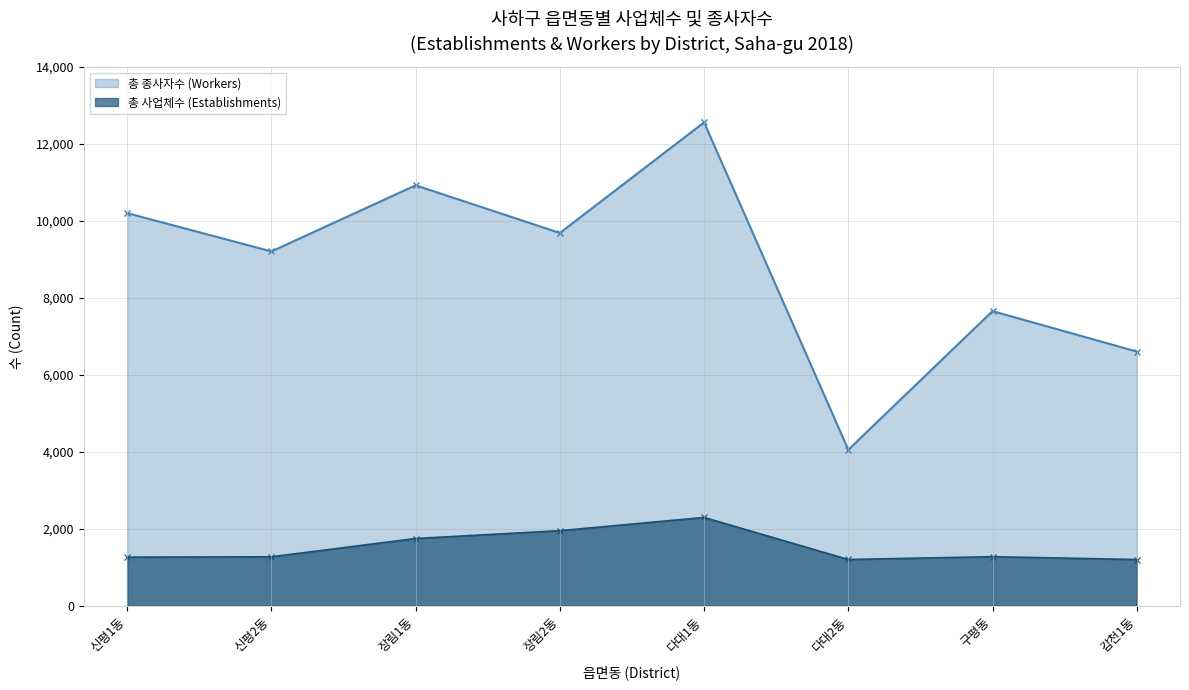

Which series has the largest total across all categories?

총 종사자수 (Workers)